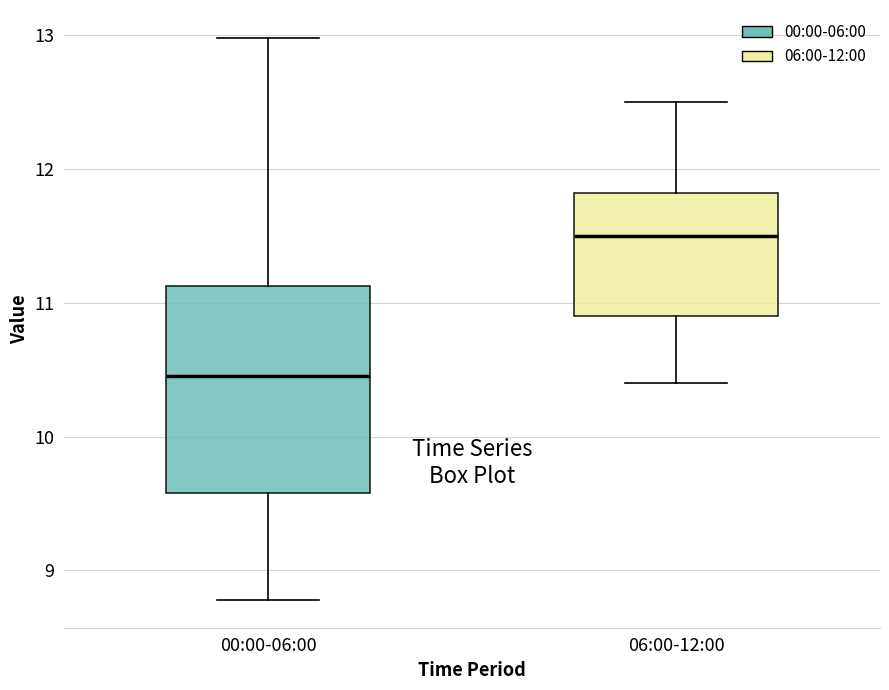

Which box has the lowest median line?

00:00-06:00